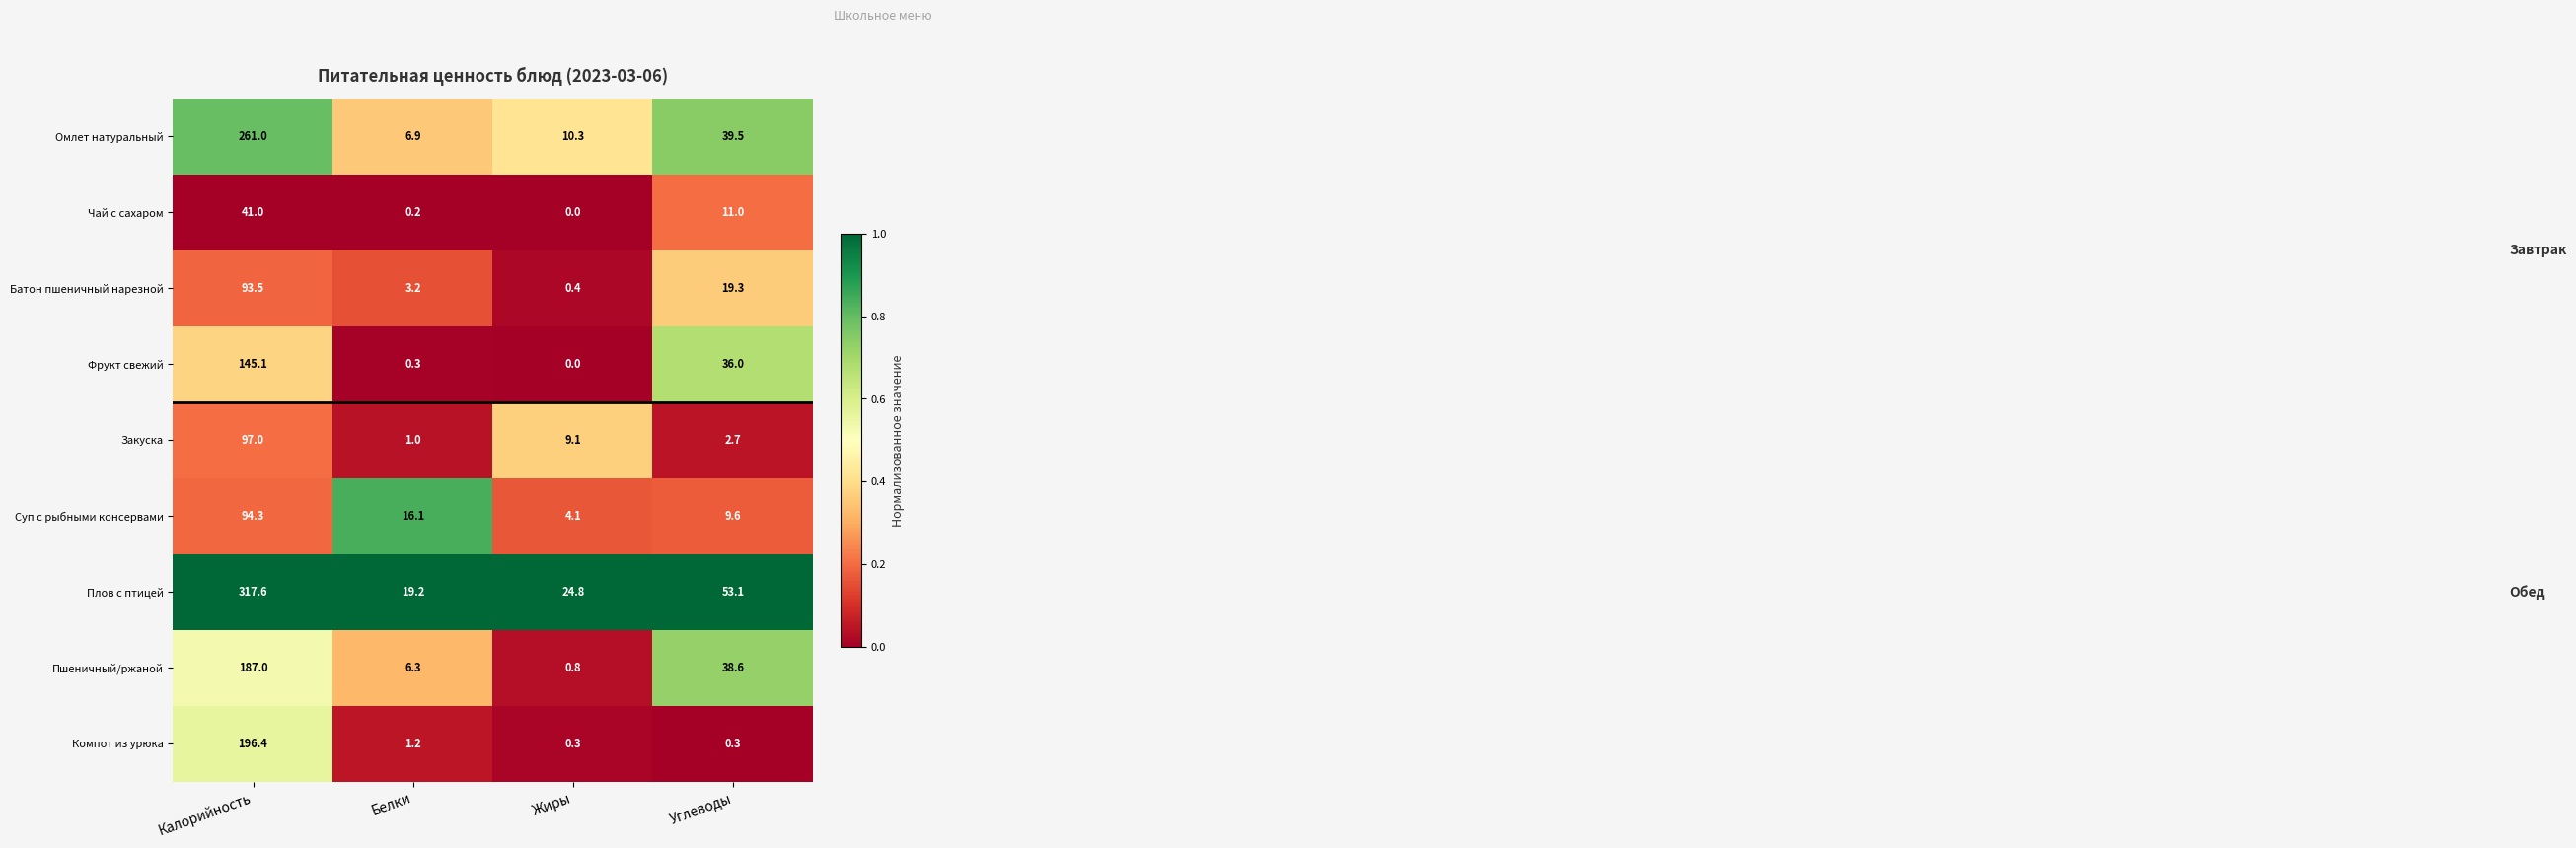

Rank the series at Углеводы from highest to lowest value.

Плов с птицей, Омлет натуральный, Пшеничный/ржаной, Фрукт свежий, Батон пшеничный нарезной, Чай с сахаром, Суп с рыбными консервами, Закуска, Компот из урюка